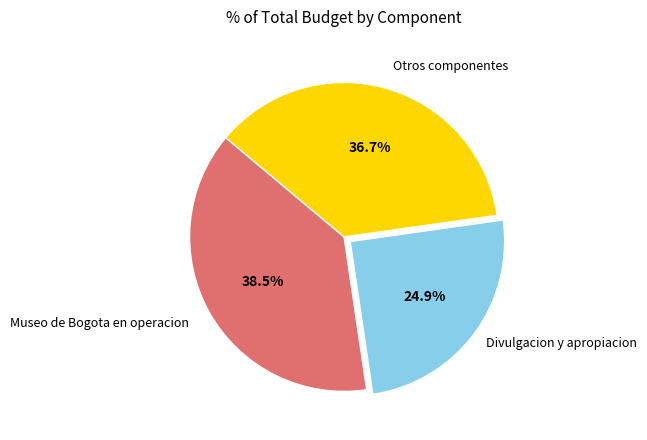

Is there any slice that represents more than half of the pie?

No